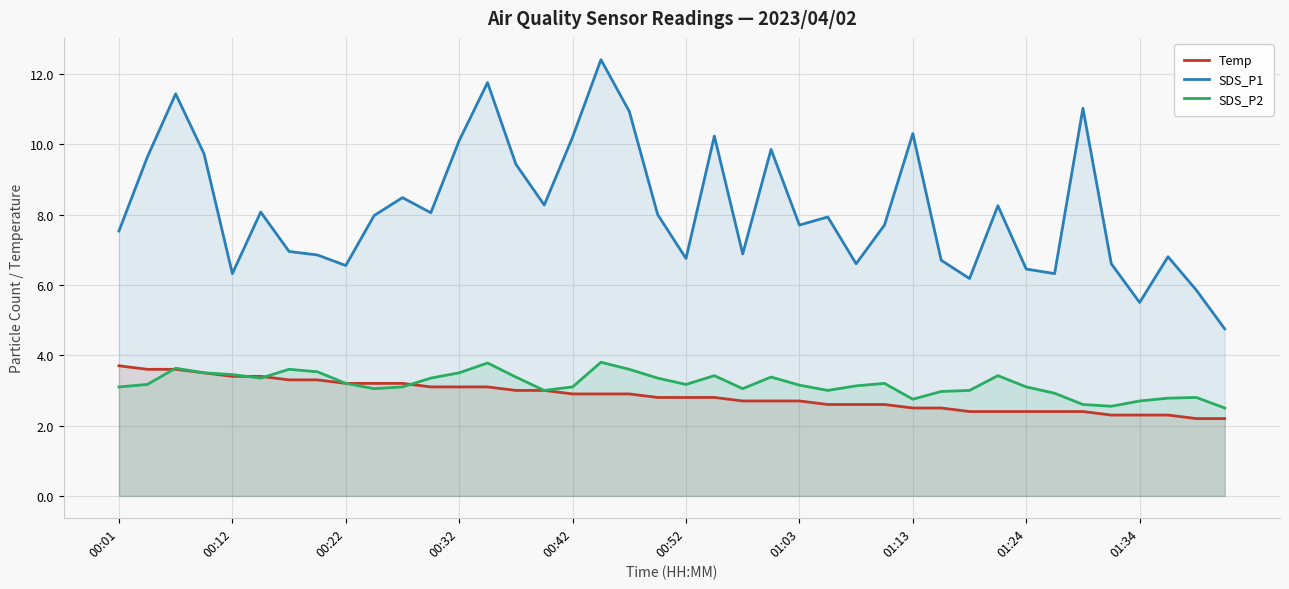

How many interior local valleys does the SDS_P2 series have?

8